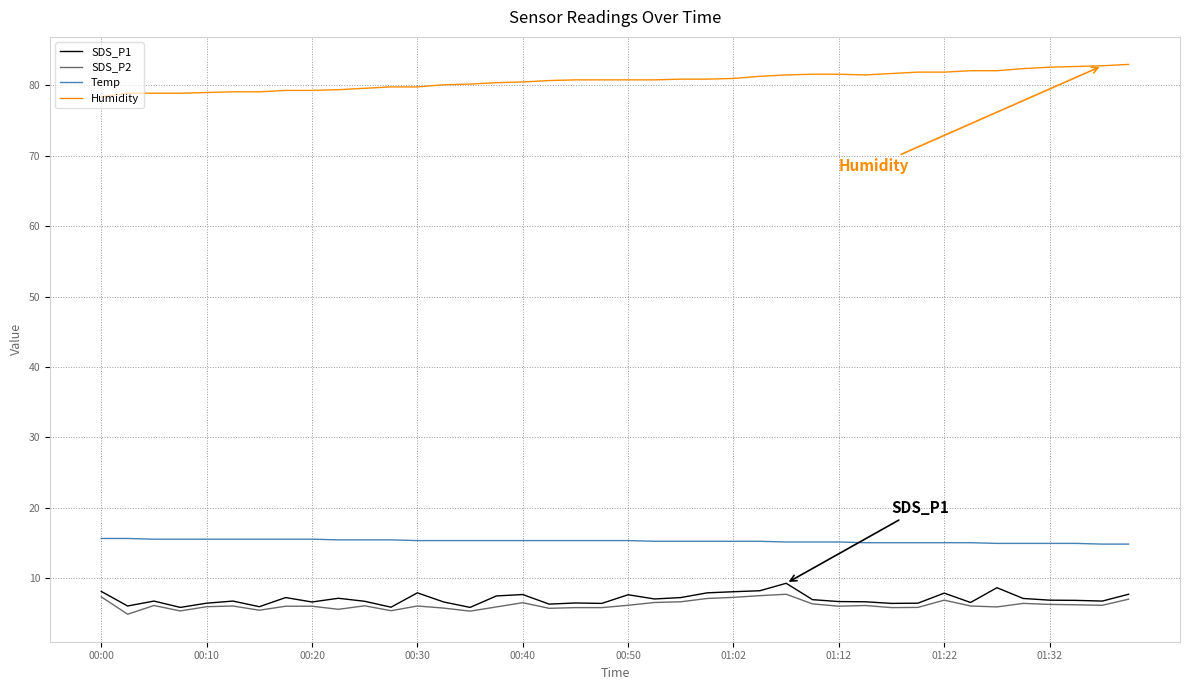

What is the minimum value for SDS_P1?

5.8